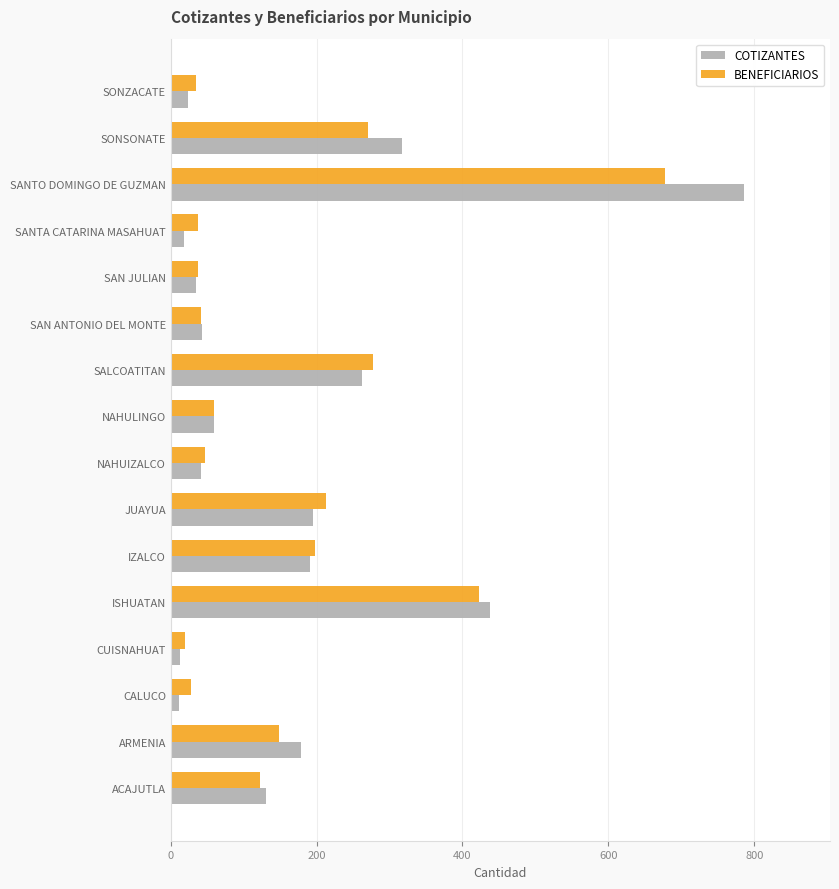

The BENEFICIARIOS series shows 59 at NAHULINGO. True or false?

True